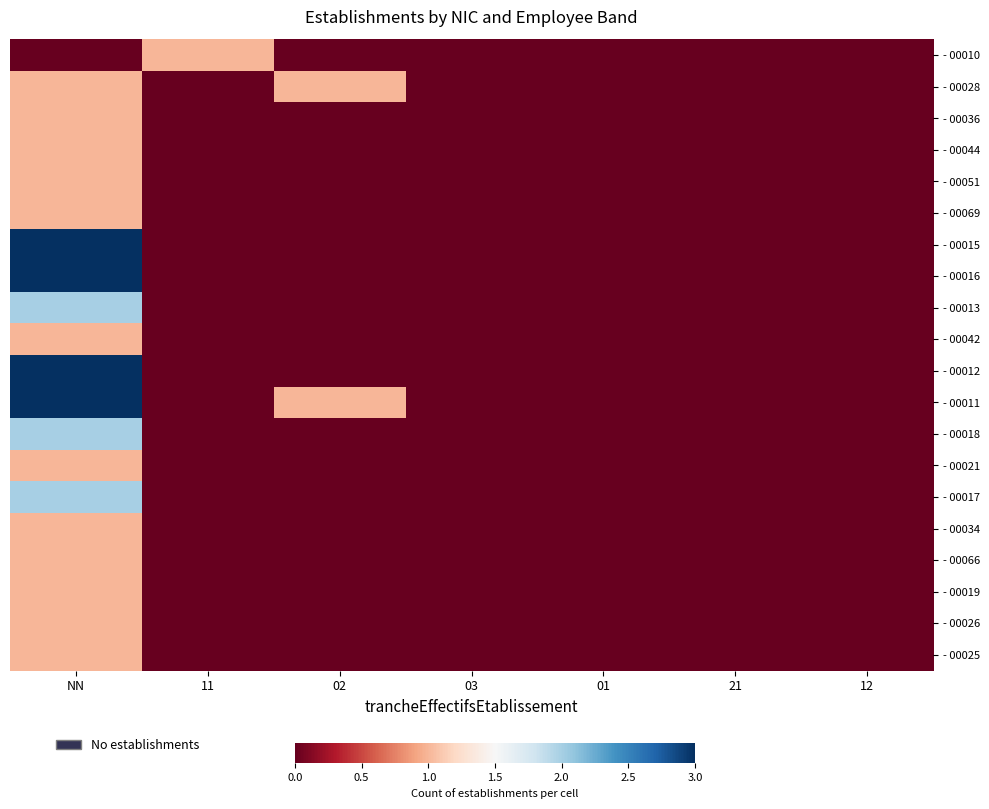

What is the total value across all series at 02?

2